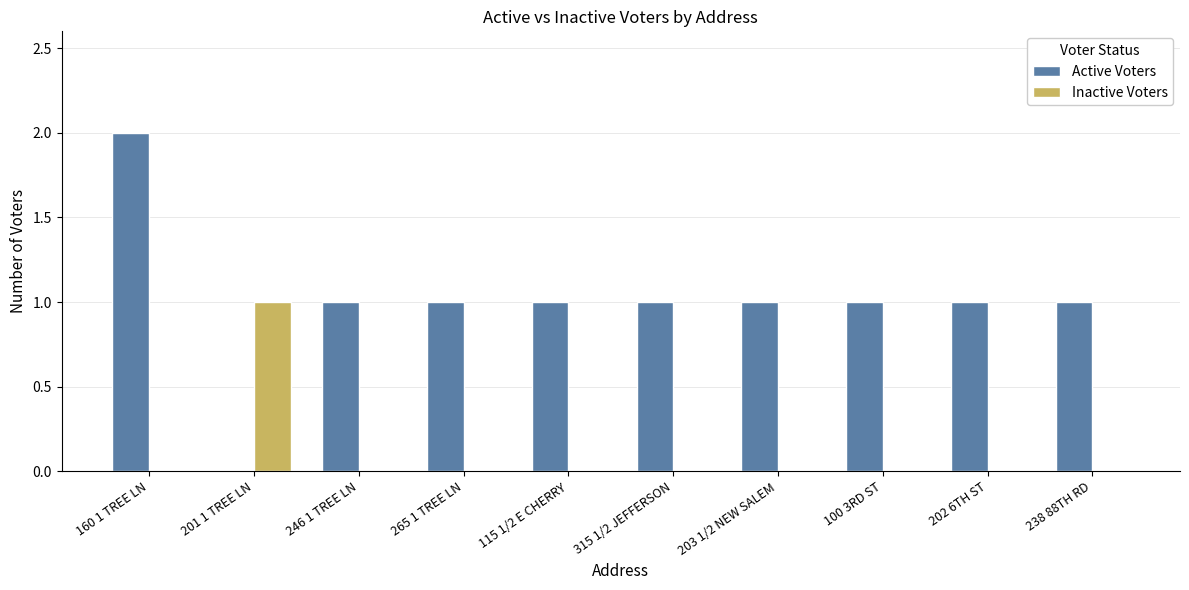

Are the bars horizontal?

No